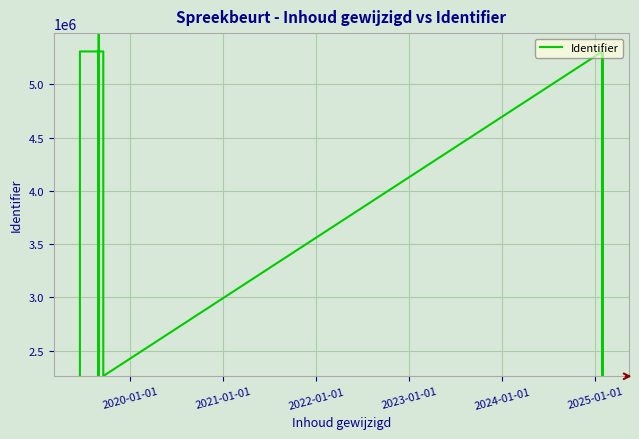

How many values are below 2263223?

8